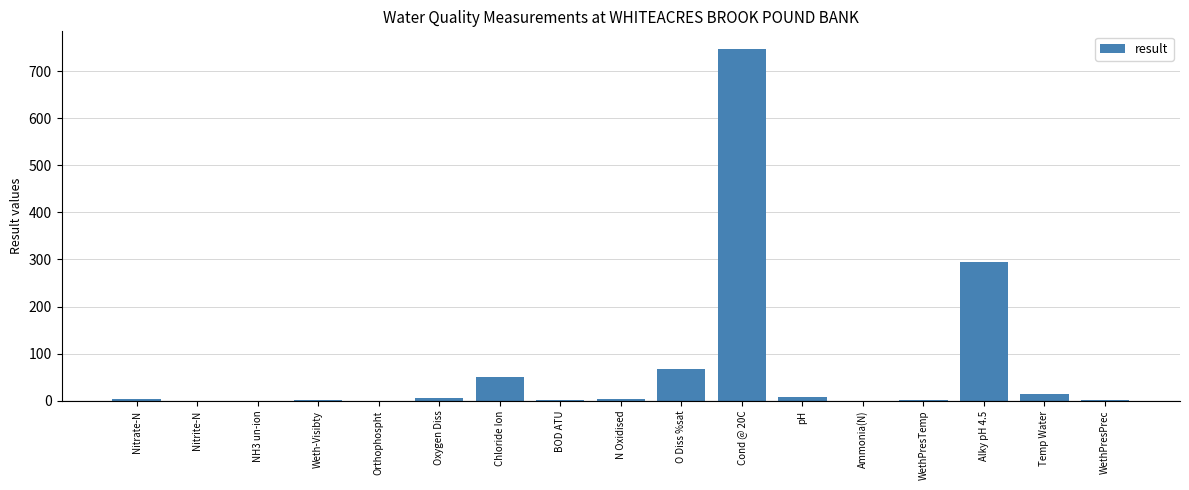

Between NH3 un-ion and O Diss %sat, which is larger?

O Diss %sat